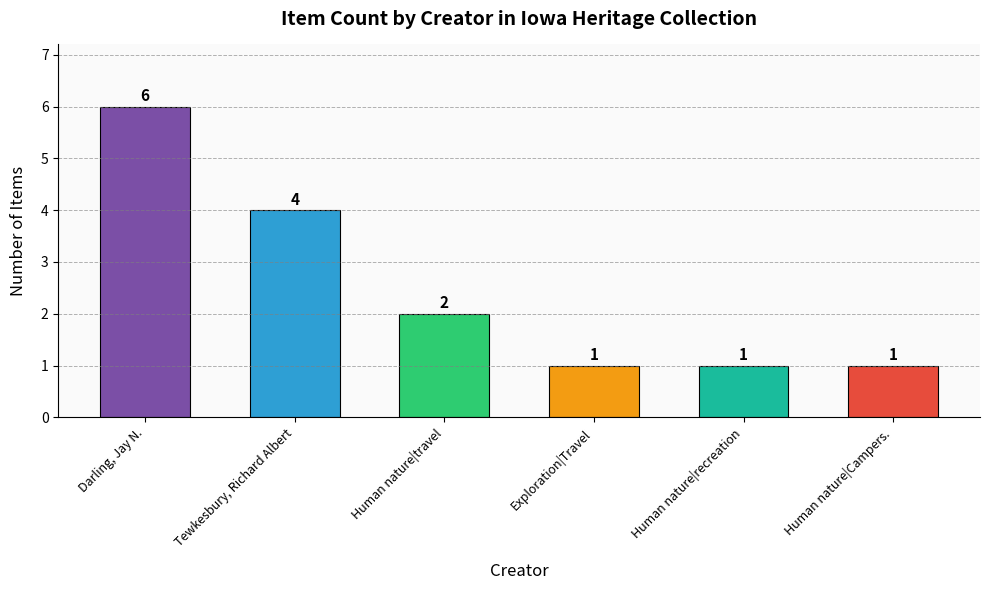

Reading left to right, what are all the values shown in this chart?

6	4	2	1	1	1